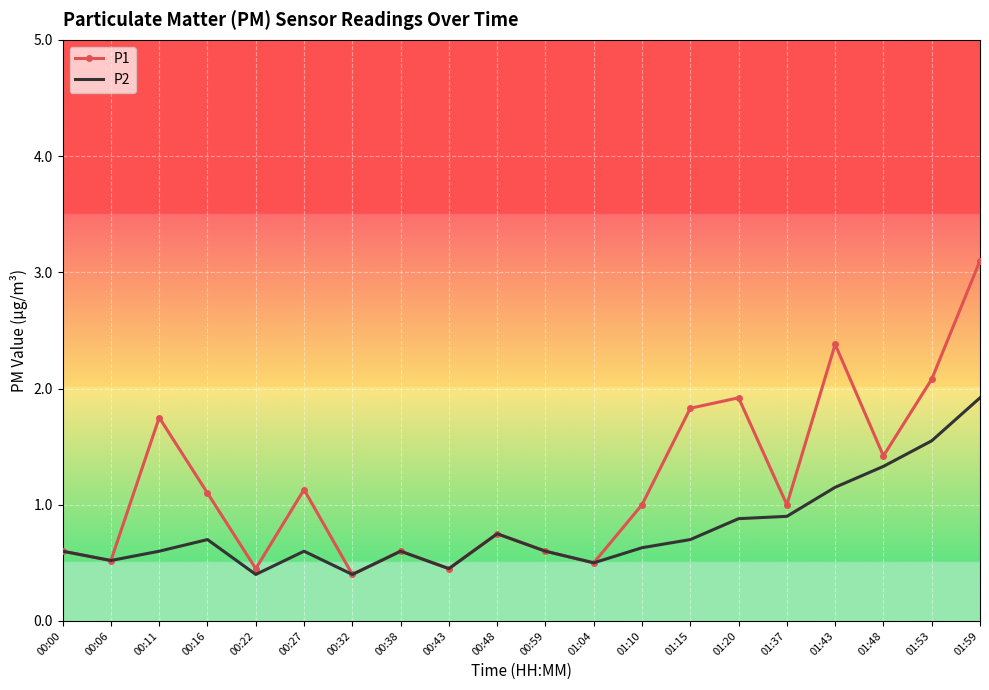

Is the value of P2 at 01:53 greater than the value of P1 at 00:00?

Yes